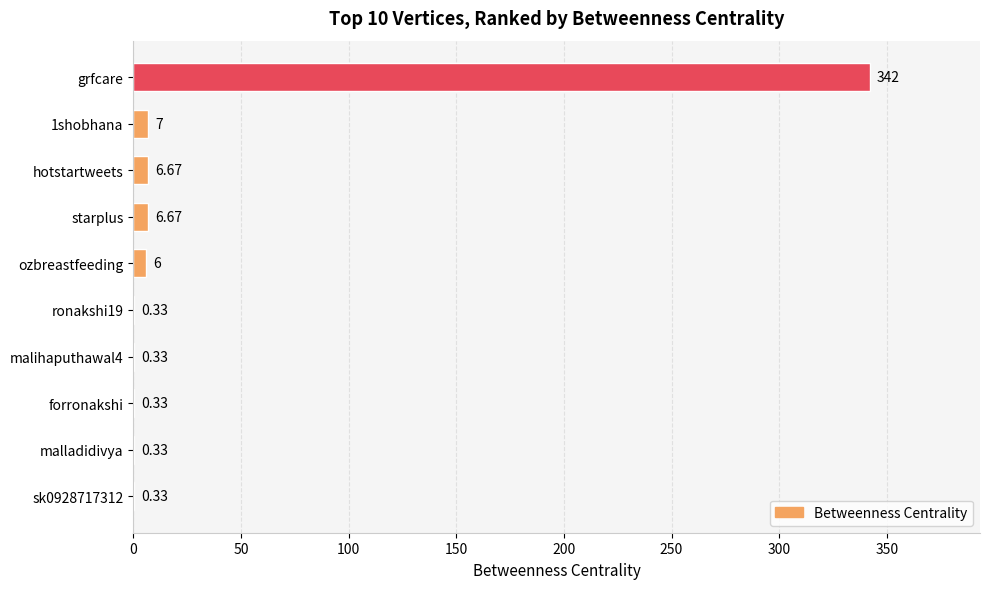

What is the sum of all values?

370.0